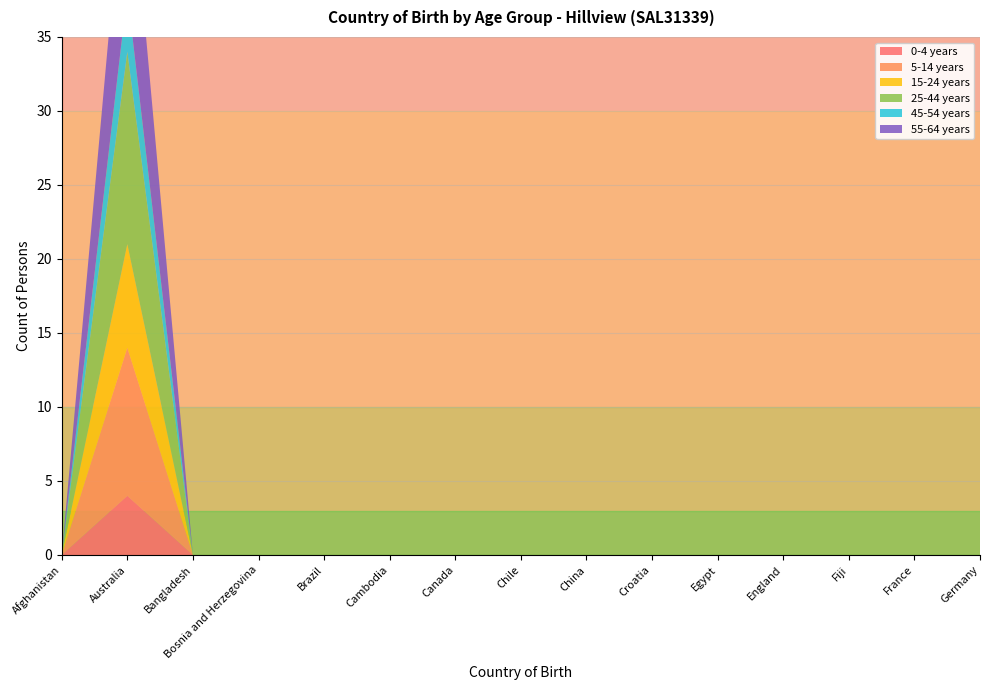

Reading left to right, what are all the values shown in this chart?

0-4 years: 0	4	0	0	0	0	0	0	0	0	0	0	0	0	0
5-14 years: 0	10	0	0	0	0	0	0	0	0	0	0	0	0	0
15-24 years: 0	7	0	0	0	0	0	0	0	0	0	0	0	0	0
25-44 years: 0	13	0	0	0	0	0	0	0	0	0	0	0	0	0
45-54 years: 0	4	0	0	0	0	0	0	0	0	0	0	0	0	0
55-64 years: 0	11	0	0	0	0	0	0	0	0	0	0	0	0	0